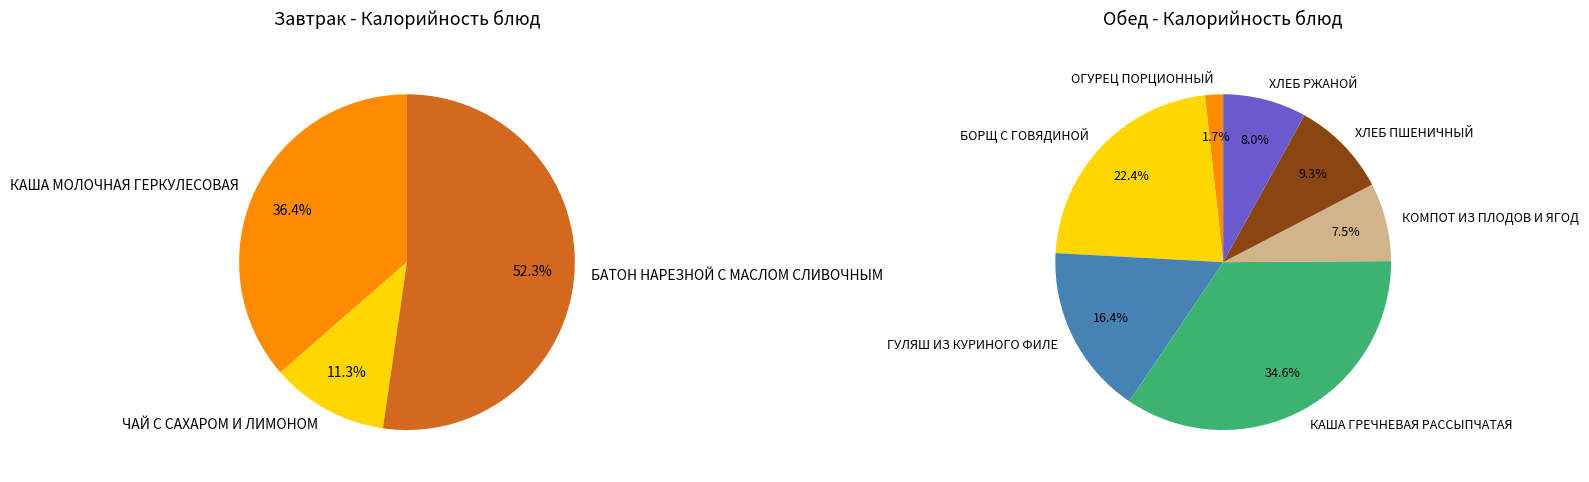

How many slices are in this pie chart?

10